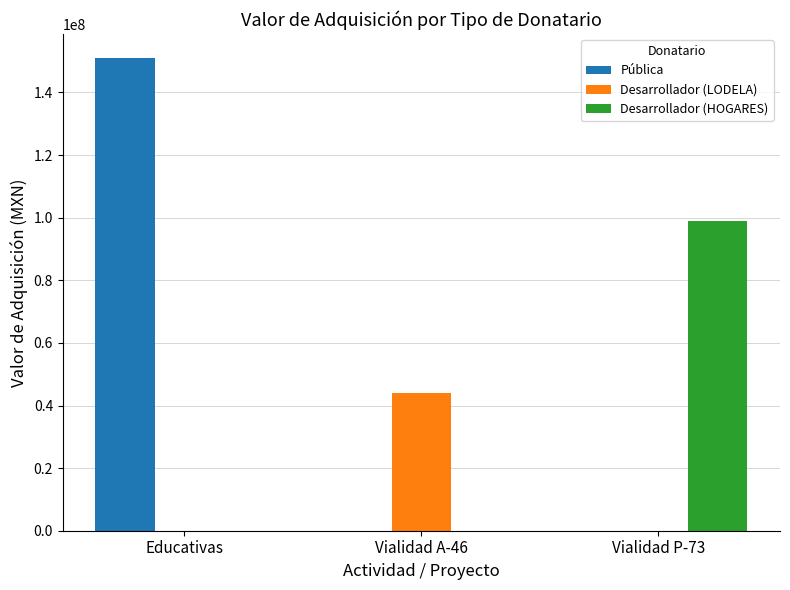

What is the maximum value for Desarrollador (LODELA)?

43859595.0